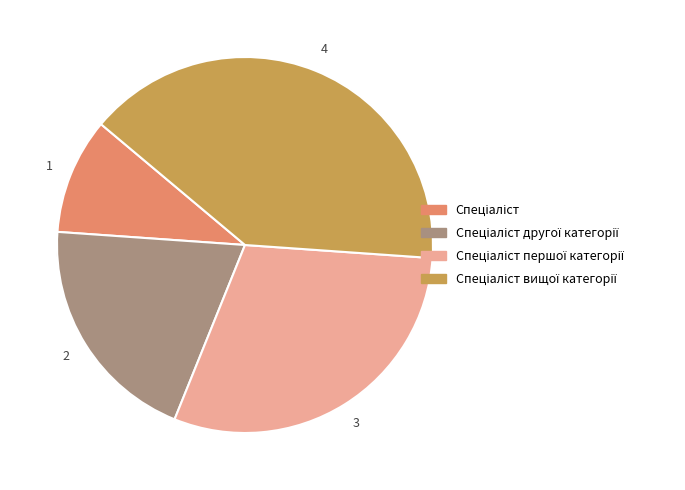

Between Спеціаліст and Спеціаліст вищої категорії, which is larger?

Спеціаліст вищої категорії